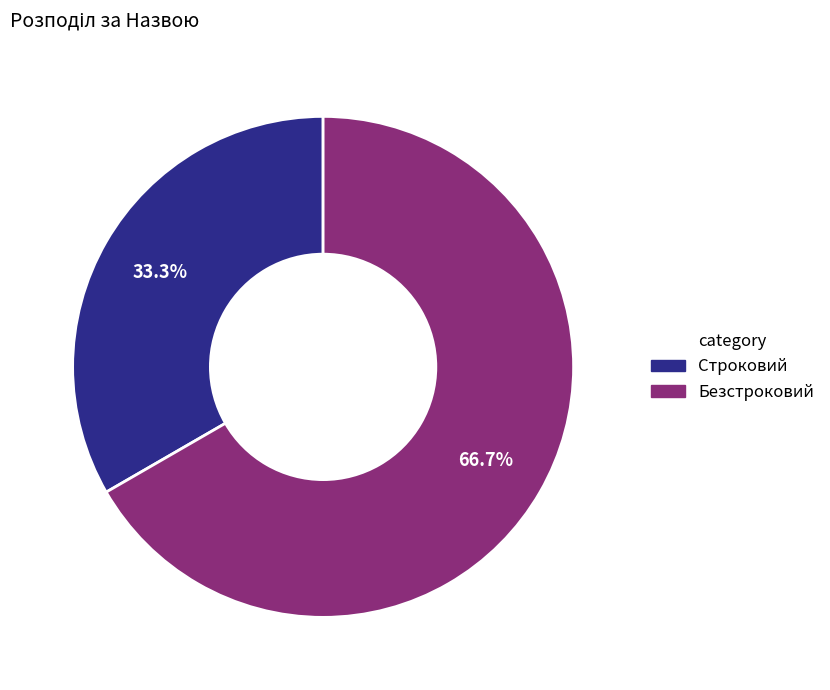

To the nearest percent, what portion does Строковий represent?

33%